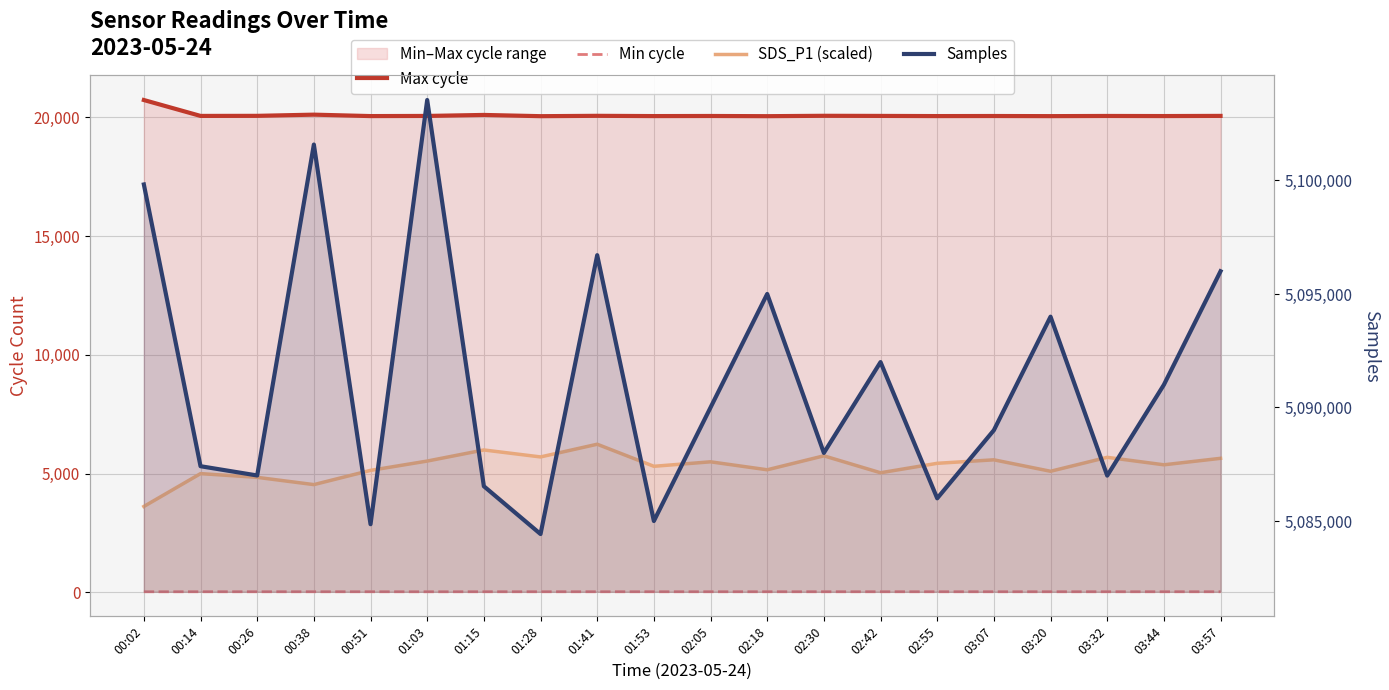

Where is the first local maximum for SDS_P1 (scaled)?

00:14